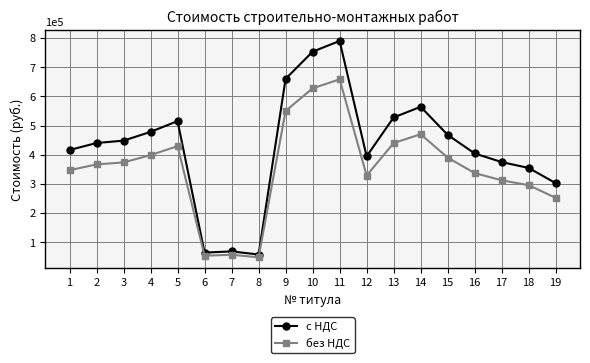

Is it true that с НДС equals 628038.7 at 4?

False